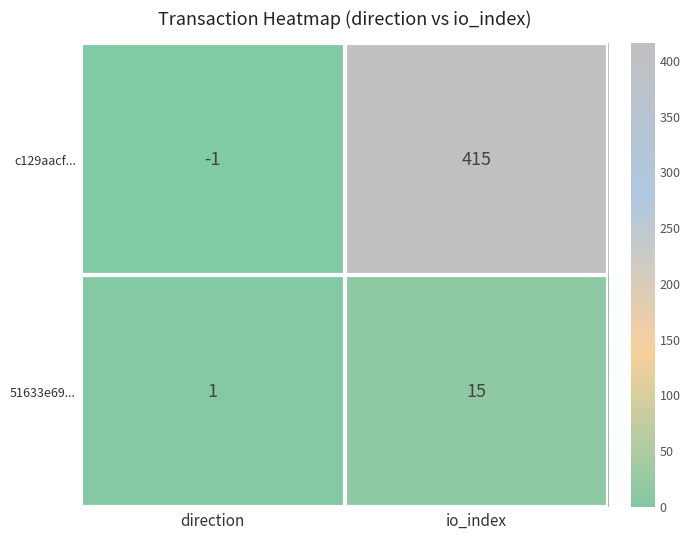

Which series has the largest range (max minus min)?

c129aacf...